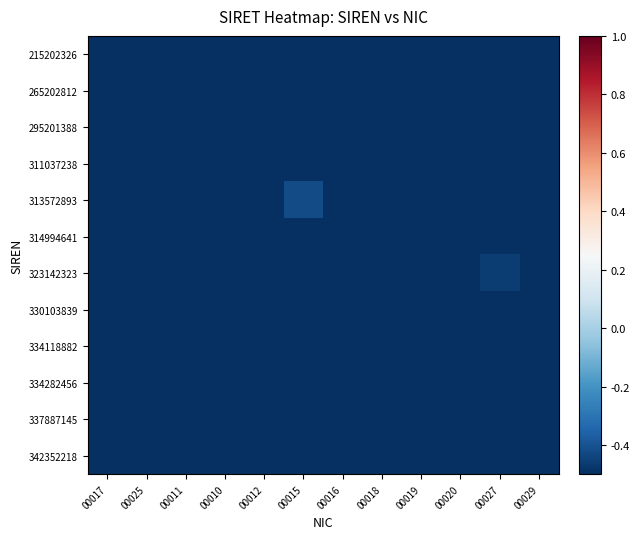

Reading right to left, what are all the values shown in this chart?

215202326: 00029=-0.5	00027=-0.5	00020=-0.5	00019=-0.5	00018=-0.5	00016=-0.5	00015=-0.5	00012=-0.5	00010=-0.5	00011=-0.5	00025=-0.5	00017=-0.7
265202812: 00029=-0.5	00027=-0.5	00020=-0.5	00019=-0.5	00018=-0.5	00016=-0.5	00015=-0.5	00012=-0.5	00010=-0.5	00011=-0.8	00025=-0.5	00017=-0.5
295201388: 00029=-0.5	00027=-0.5	00020=-0.5	00019=-0.5	00018=-0.5	00016=-0.5	00015=-0.5	00012=-0.5	00010=-0.8	00011=-0.5	00025=-0.5	00017=-0.5
311037238: 00029=-0.5	00027=-0.5	00020=-0.5	00019=-0.5	00018=-0.5	00016=-0.5	00015=-0.5	00012=-0.8	00010=-0.5	00011=-0.5	00025=-0.5	00017=-0.5
313572893: 00029=-0.5	00027=-0.5	00020=-0.5	00019=-0.5	00018=-0.5	00016=-0.5	00015=-0.4	00012=-0.5	00010=-0.5	00011=-0.5	00025=-0.5	00017=-0.5
314994641: 00029=-0.5	00027=-0.5	00020=-0.6	00019=-0.5	00018=-0.5	00016=-0.7	00015=-0.5	00012=-0.8	00010=-0.5	00011=-0.5	00025=-0.5	00017=-0.5
323142323: 00029=-0.5	00027=-0.5	00020=-0.5	00019=-0.5	00018=-0.5	00016=-0.5	00015=-0.5	00012=-0.5	00010=-0.5	00011=-0.5	00025=-0.5	00017=-0.5
330103839: 00029=-0.5	00027=-0.5	00020=-0.5	00019=-0.5	00018=-0.5	00016=-0.7	00015=-0.5	00012=-0.5	00010=-0.5	00011=-0.5	00025=-0.5	00017=-0.5
334118882: 00029=-0.5	00027=-0.5	00020=-0.5	00019=-0.5	00018=-0.5	00016=-0.5	00015=-0.5	00012=-0.5	00010=-0.5	00011=-0.5	00025=-0.5	00017=-0.5
334282456: 00029=-0.5	00027=-0.5	00020=-0.5	00019=-0.5	00018=-0.5	00016=-0.5	00015=-0.5	00012=-0.5	00010=-0.5	00011=-0.5	00025=-0.5	00017=-0.5
337887145: 00029=-0.5	00027=-0.5	00020=-0.5	00019=-0.5	00018=-0.5	00016=-0.5	00015=-0.7	00012=-0.5	00010=-0.5	00011=-0.5	00025=-0.5	00017=-0.5
342352218: 00029=-0.5	00027=-0.5	00020=-0.5	00019=-0.5	00018=-0.5	00016=-0.7	00015=-0.5	00012=-0.5	00010=-0.5	00011=-0.5	00025=-0.5	00017=-0.5